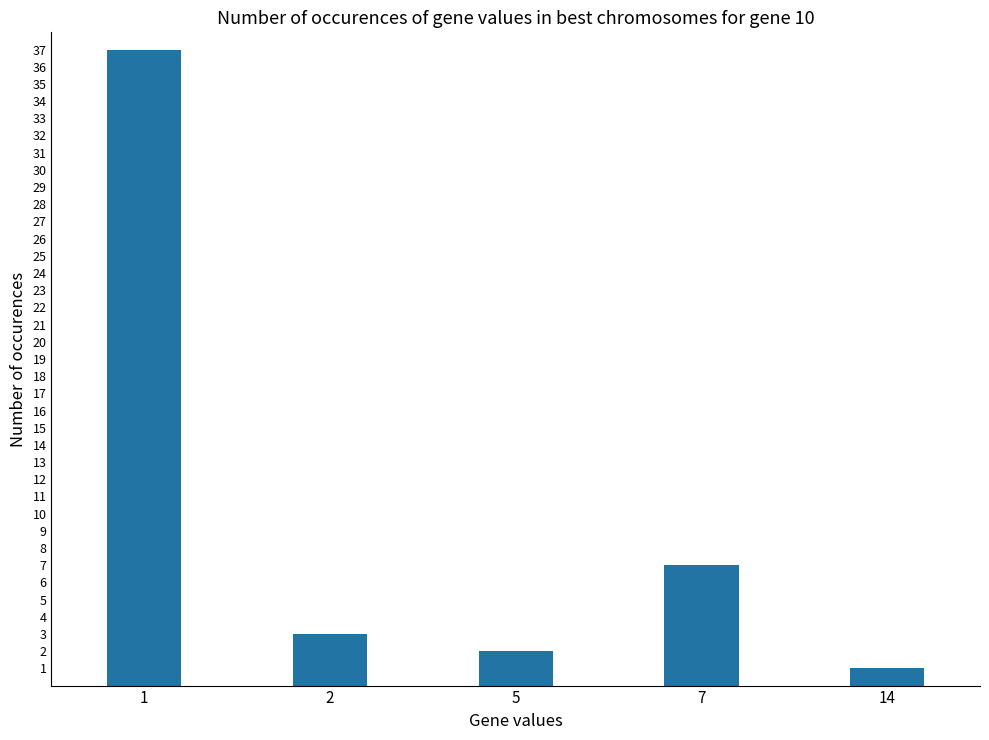

What is the value of the 3rd bar from the left?

2